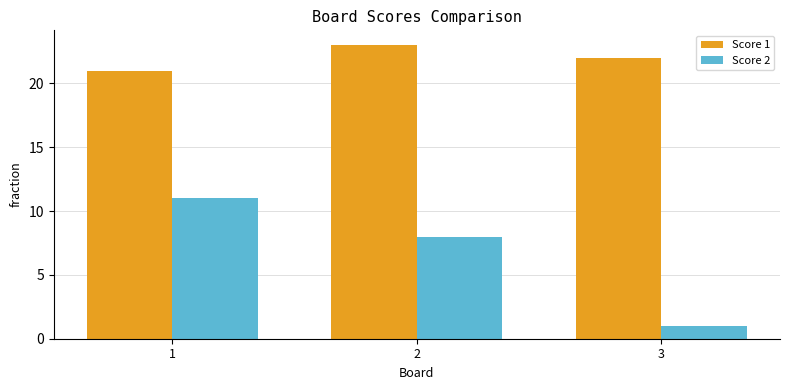

At which label does Score 1 reach its peak?

2